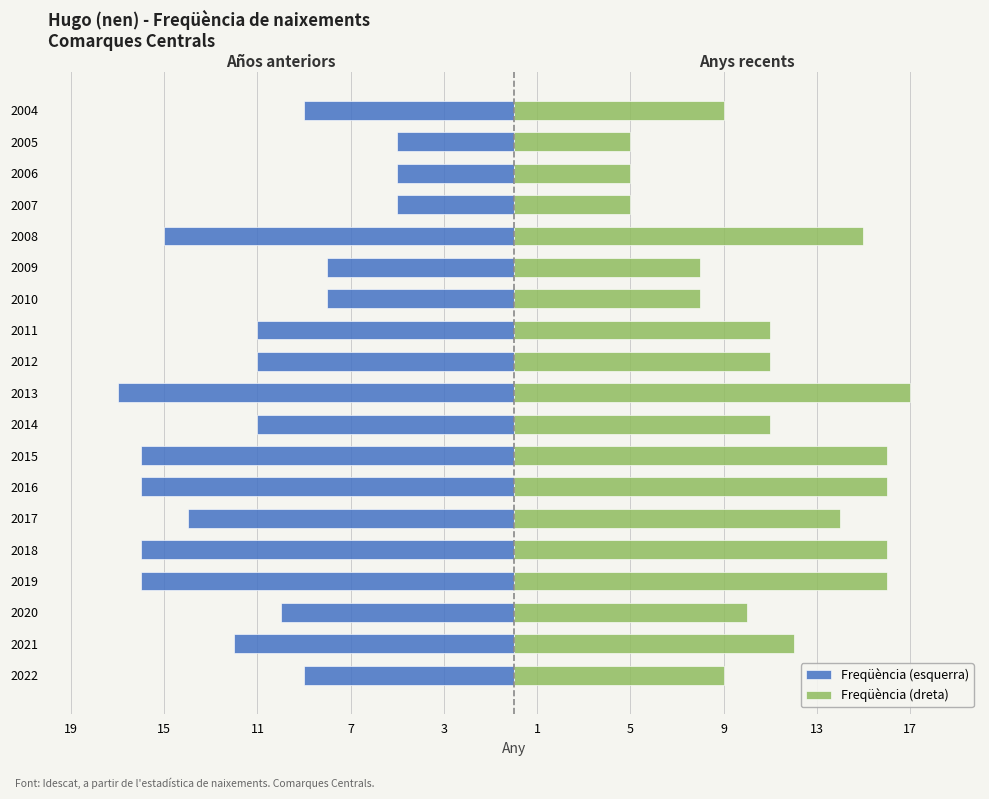

How many values in the Freqüència (dreta) series exceed 11?

8